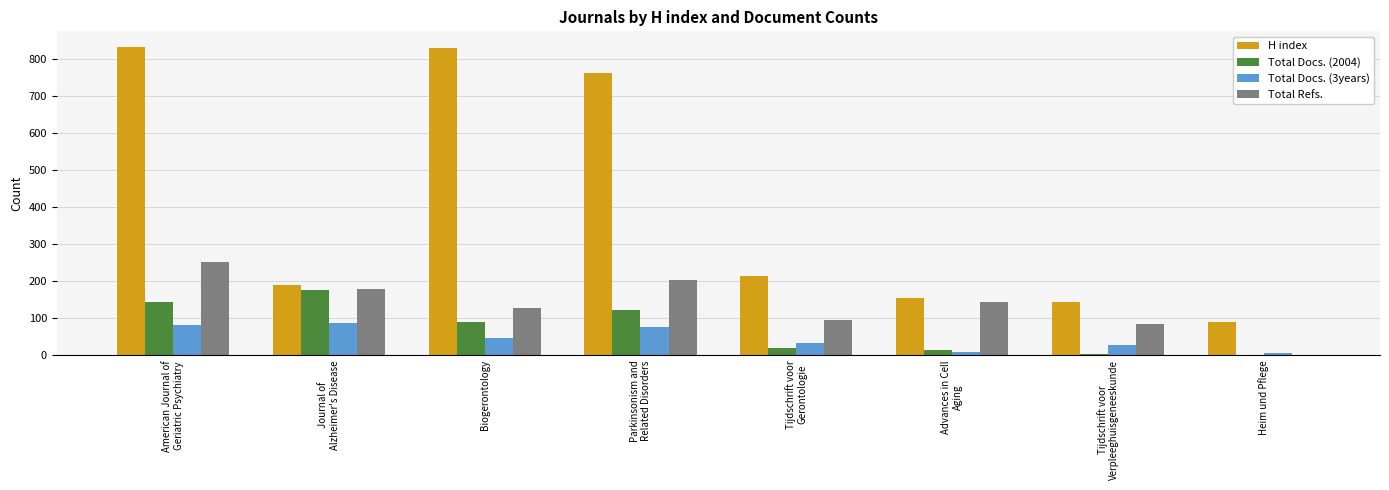

Where does the Total Refs. series first go above 144?

American Journal of
Geriatric Psychiatry